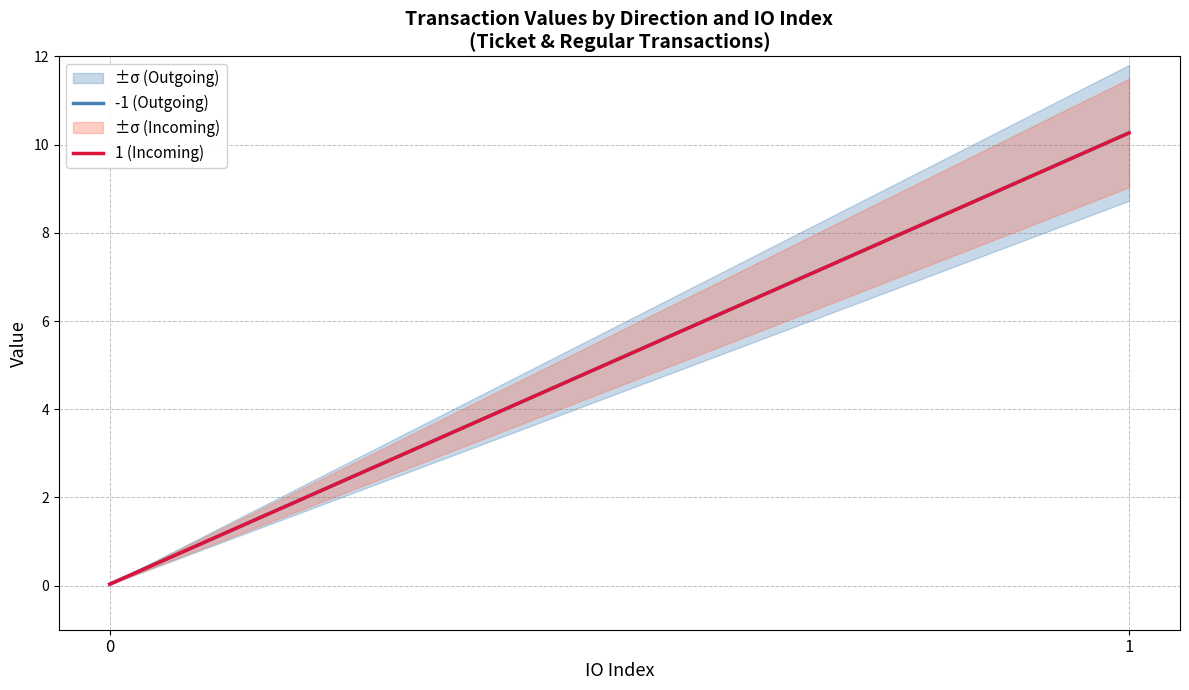

The -1 (Outgoing) series shows 0.0 at 0. True or false?

False